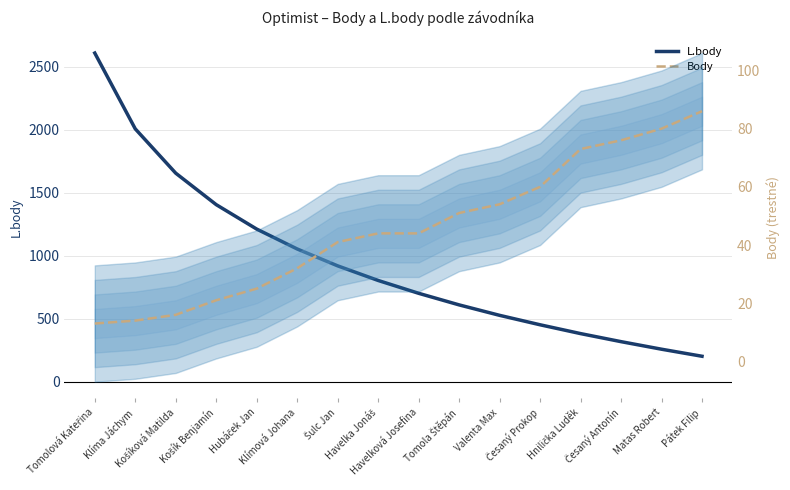

What position from the right is Košík Benjamín?

13